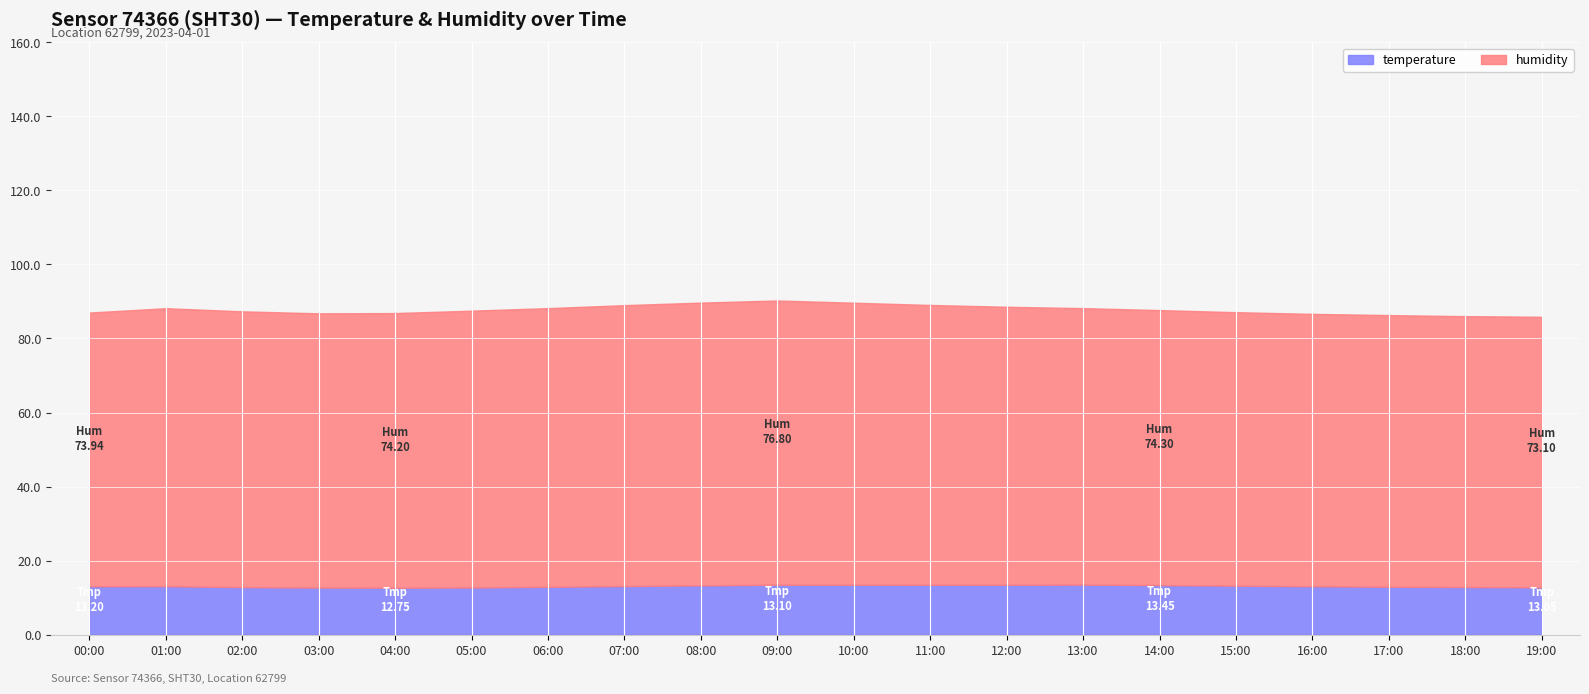

At which label does temperature first exceed 13?

00:00